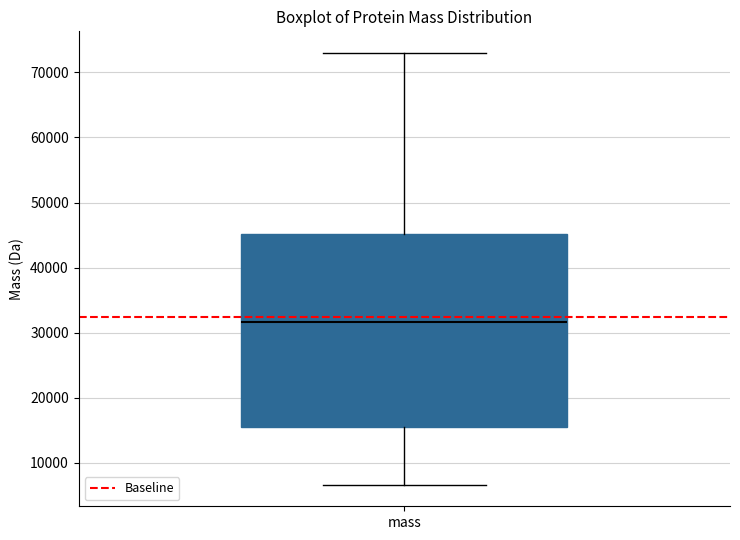

Read this box plot against the y-axis: the position of the median line, the range covered by the box, and the ends of both whiskers. The values are not printed on the chart, so give them approximately, as read against the axis.

median 32000, box 16000 to 45000, whiskers 7000 to 73000